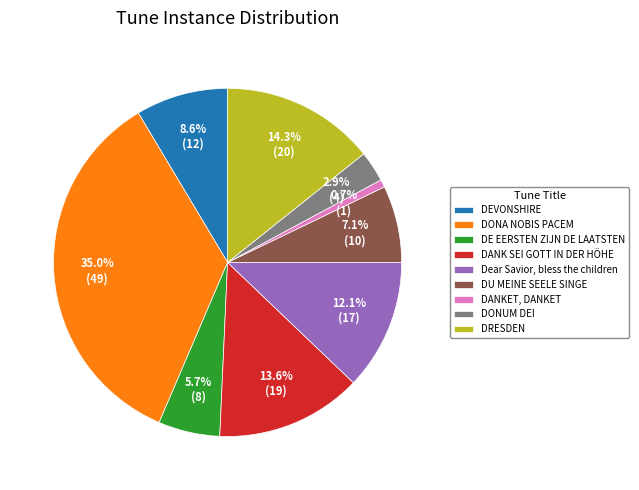

What percentage do DANKET, DANKET and DONA NOBIS PACEM together represent?

35.7%